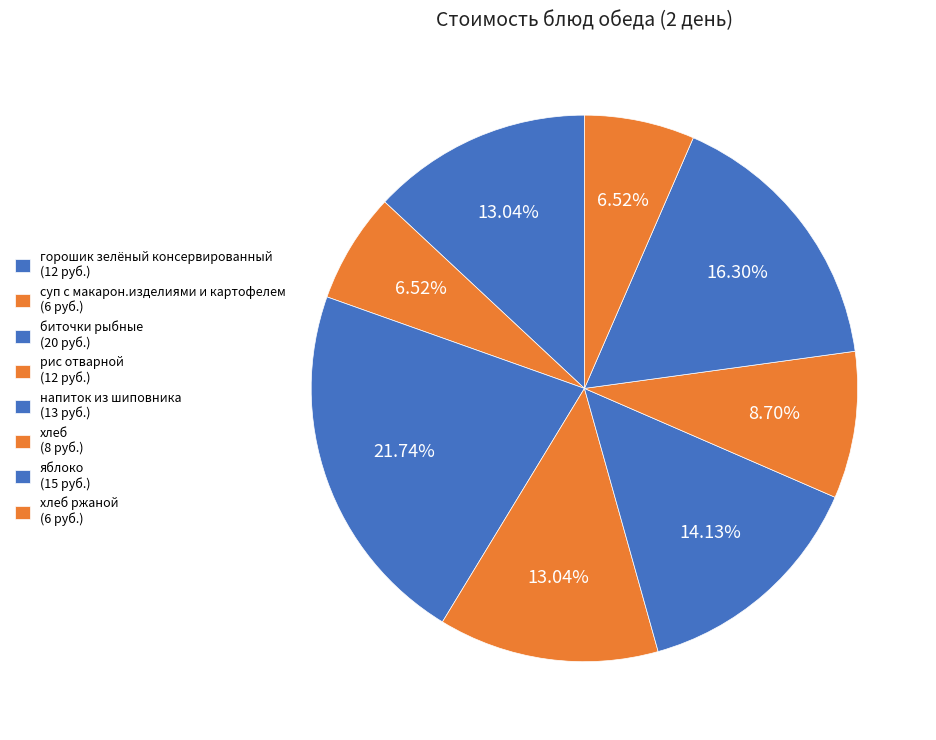

How many slices are in this pie chart?

8